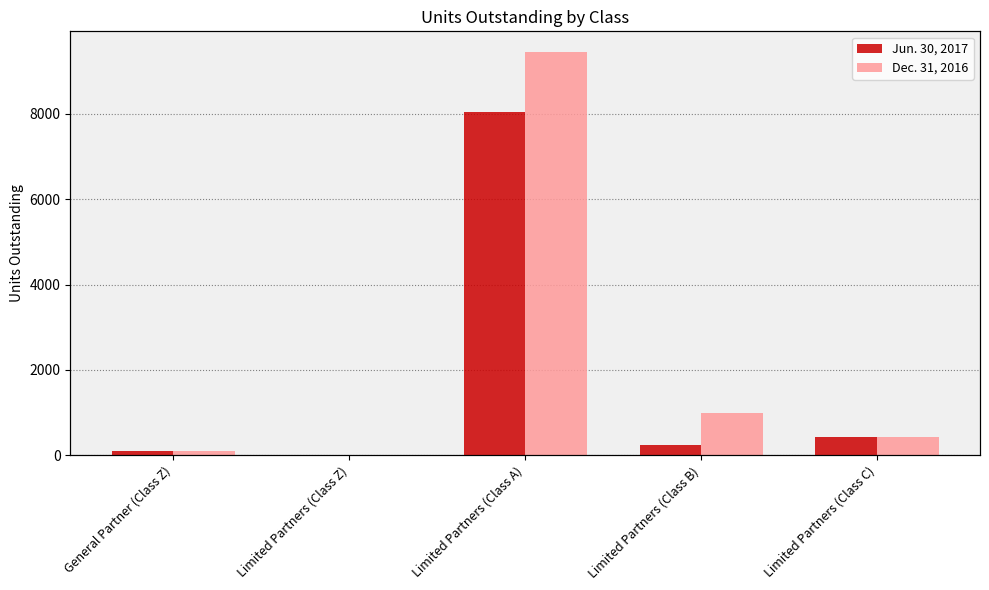

How many data points does each series have?

5